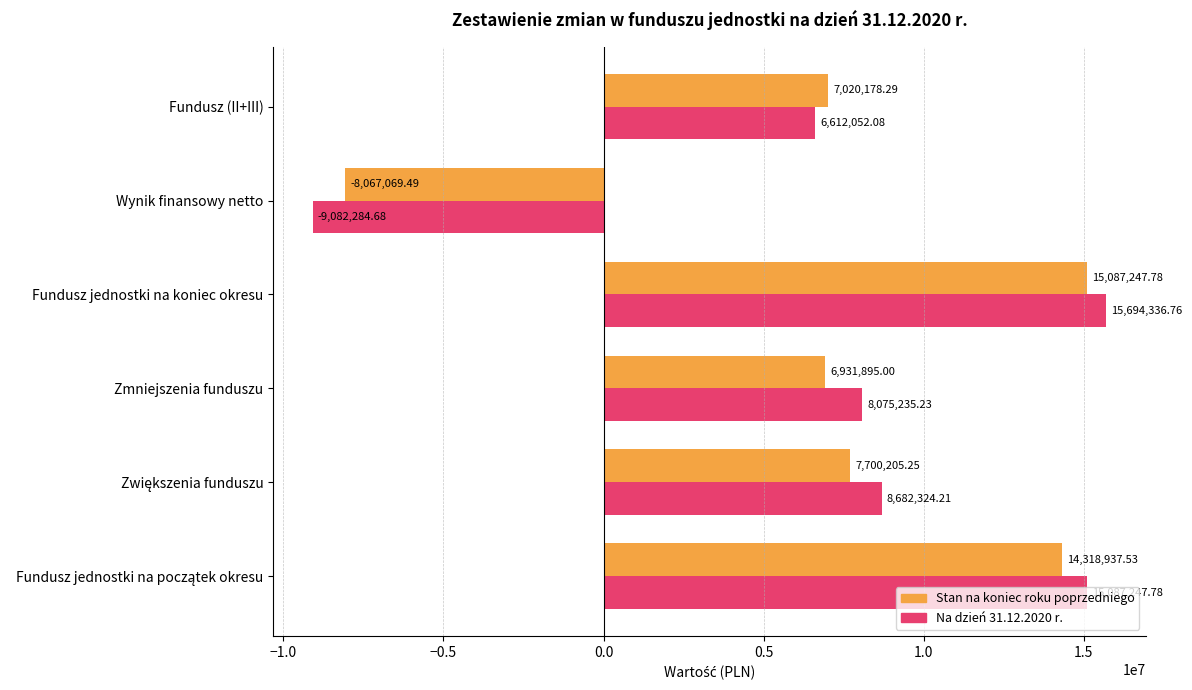

How many values in Na dzień 31.12.2020 r. are above zero?

5